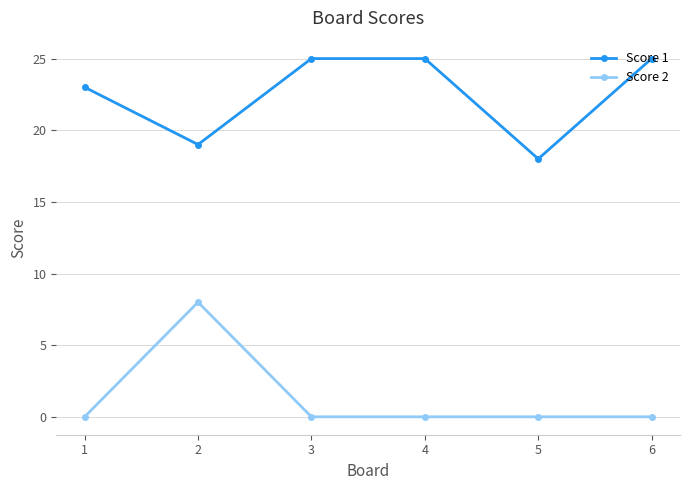

True or false: Score 1 has more than 2 interior local peaks.

False